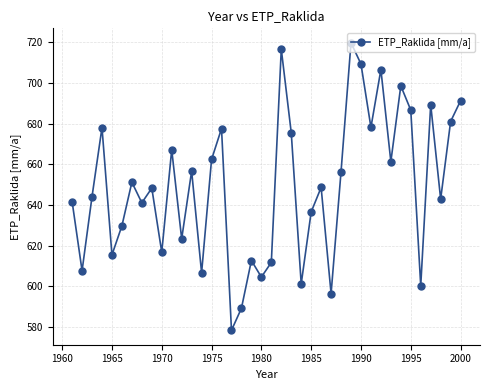

What is the difference between the maximum and minimum values?

141.4